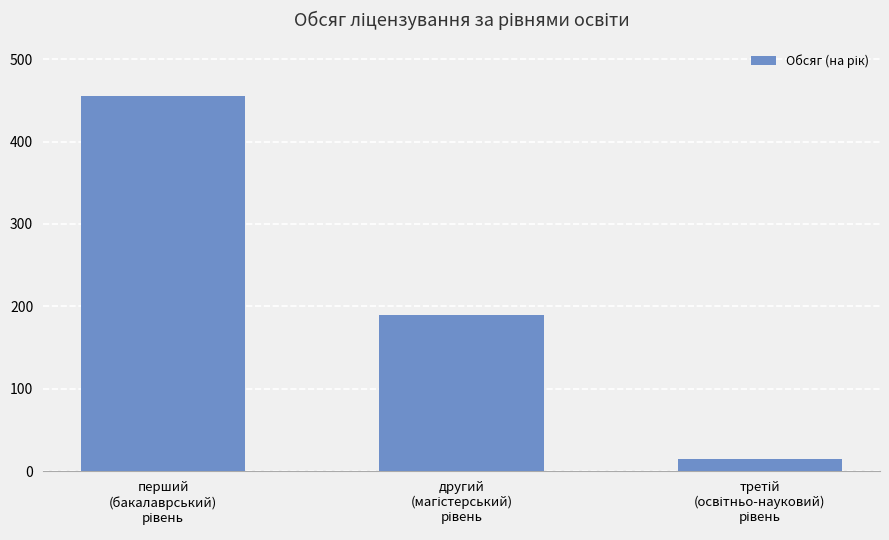

What is the greatest value displayed?

455